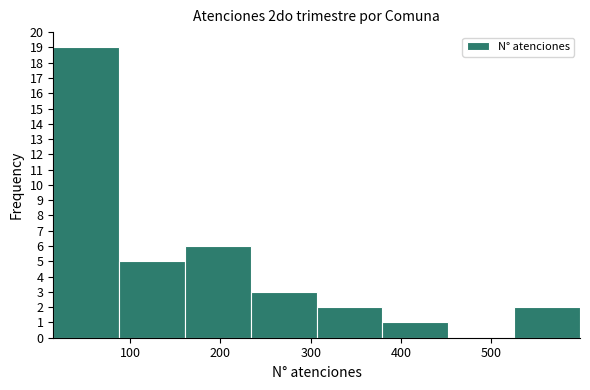

Reading left to right, transcribe this chart: for each bar, give the range it covers on the x-axis and its height. Neither the bar edges nor the heights are printed on the chart, so give them approximately, as read against the axes.

20 to 90: 19
90 to 160: 5
160 to 230: 6
230 to 310: 3
310 to 380: 2
380 to 450: 1
450 to 530: 0
530 to 600: 2